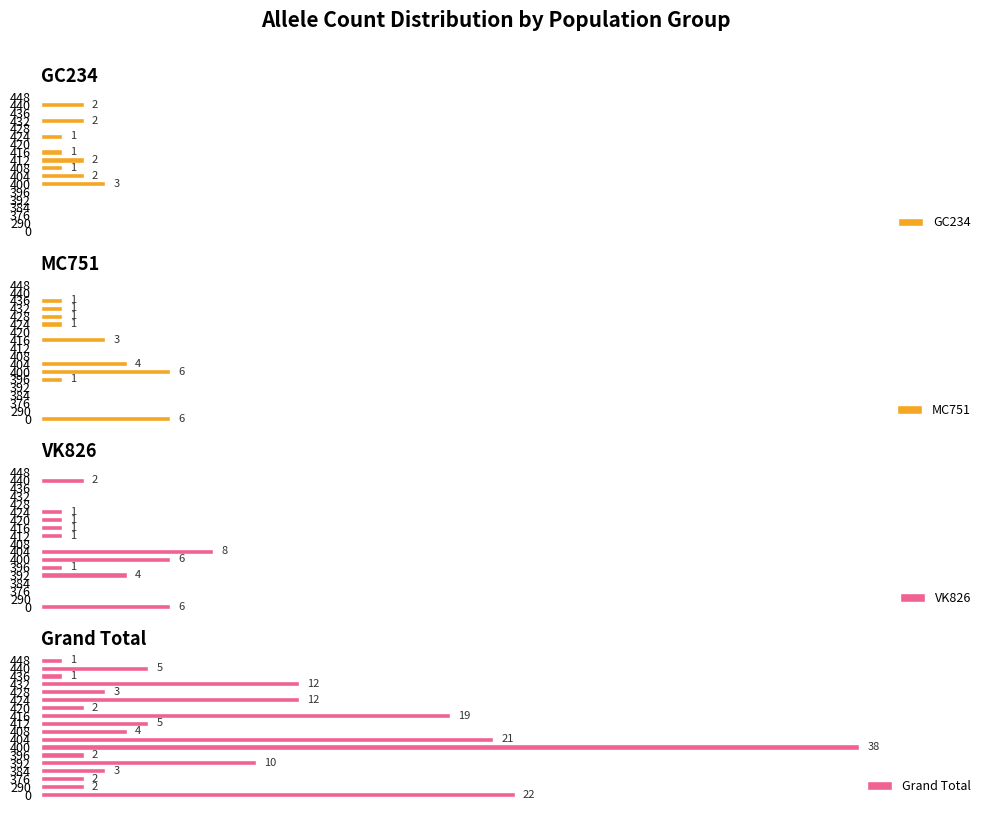

Between 420 and 376, which is larger?

420